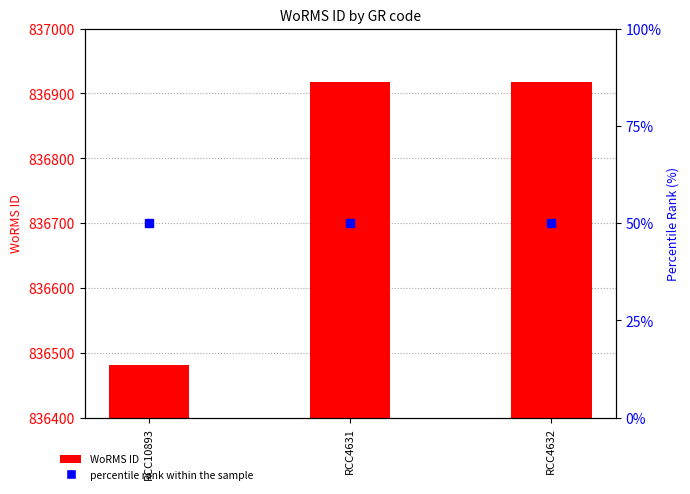

At RCC4632, list the series in order from smallest to largest.

percentile rank within the sample, WoRMS ID